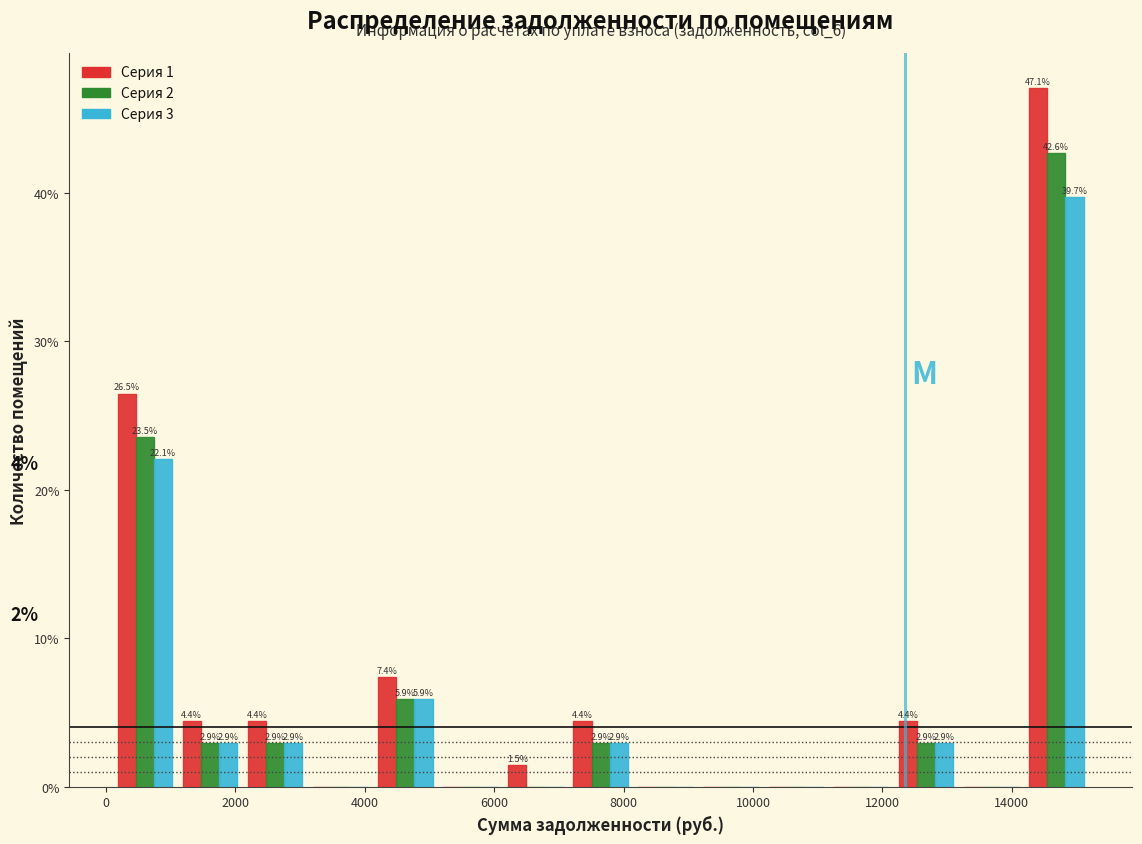

In the Серия 2 series, which range on the x-axis has the tallest bar?

14200 to 15200